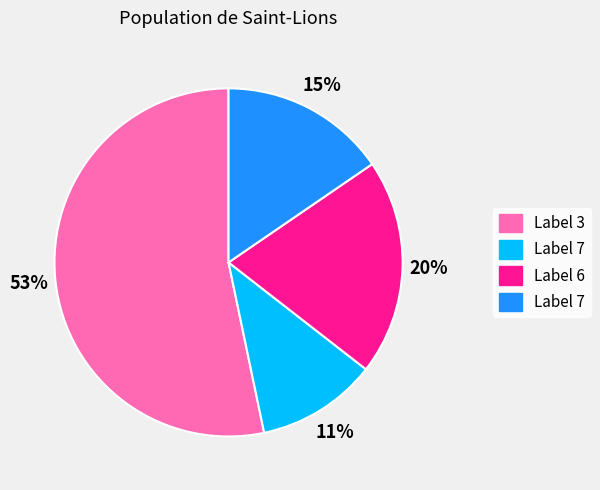

Is there a majority slice in this chart?

Yes